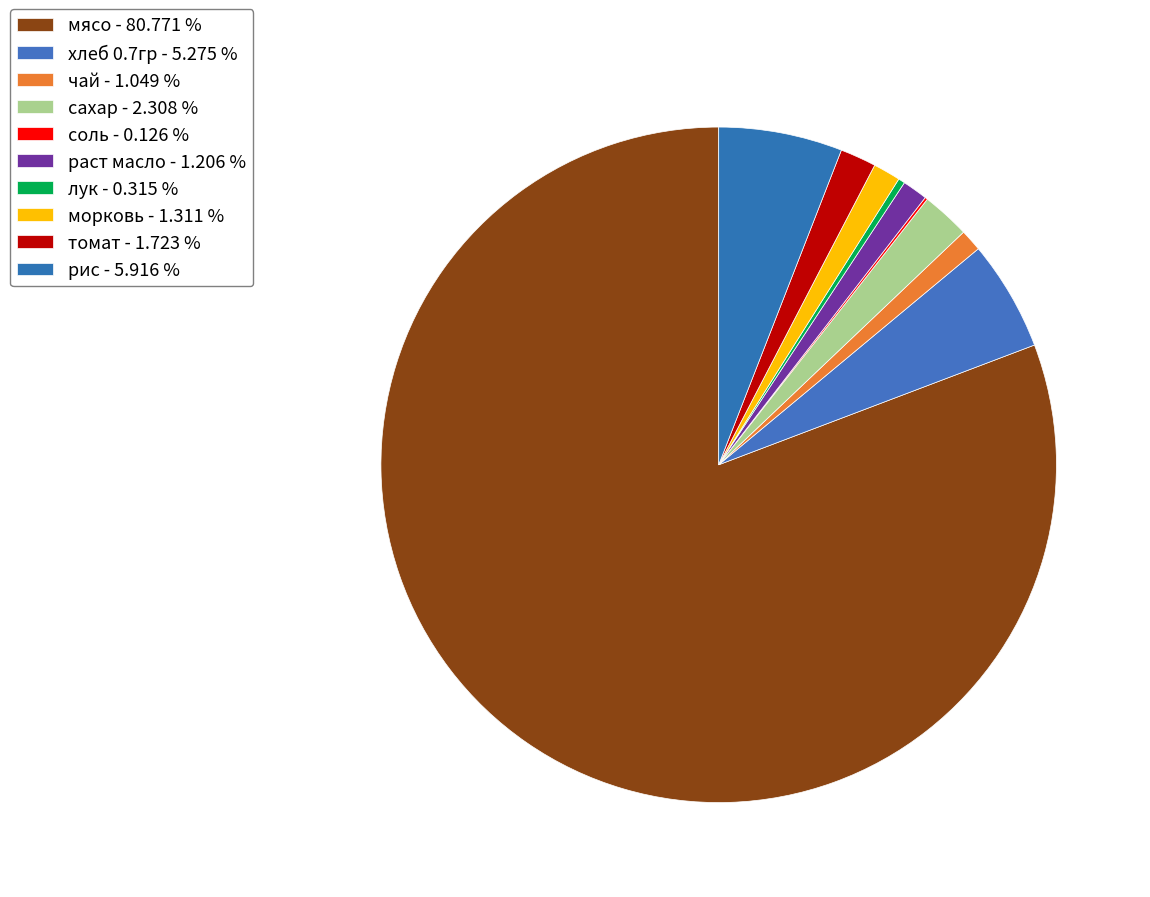

Does томат account for over 50% of the chart?

No